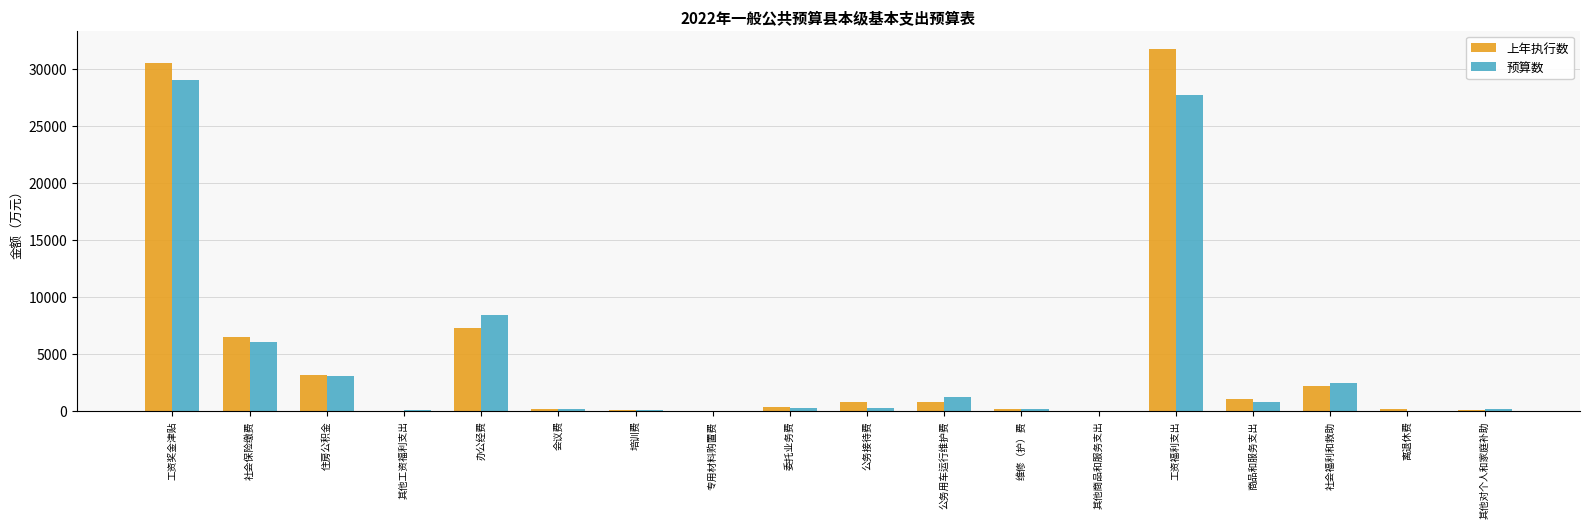

What is the sum of all 预算数 values?

79697